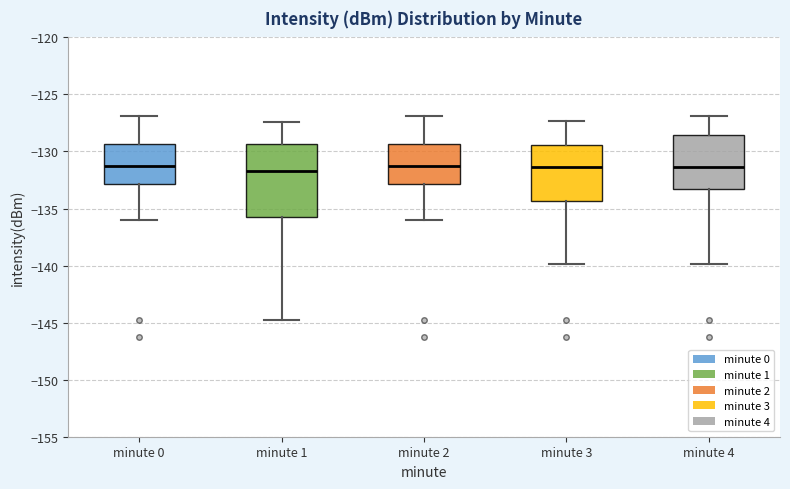

Reading left to right, read every box against the y-axis: the position of its median line, the range the box covers, and the ends of its whiskers. The values are not printed on the chart, so give them approximately, as read against the axis.

minute 0: median -131.5, box -133.0 to -129.5, whiskers -136.0 to -127.0
minute 1: median -131.5, box -136.0 to -129.5, whiskers -145.0 to -127.5
minute 2: median -131.5, box -133.0 to -129.5, whiskers -136.0 to -127.0
minute 3: median -131.5, box -134.5 to -129.5, whiskers -140.0 to -127.5
minute 4: median -131.5, box -133.0 to -128.5, whiskers -140.0 to -127.0